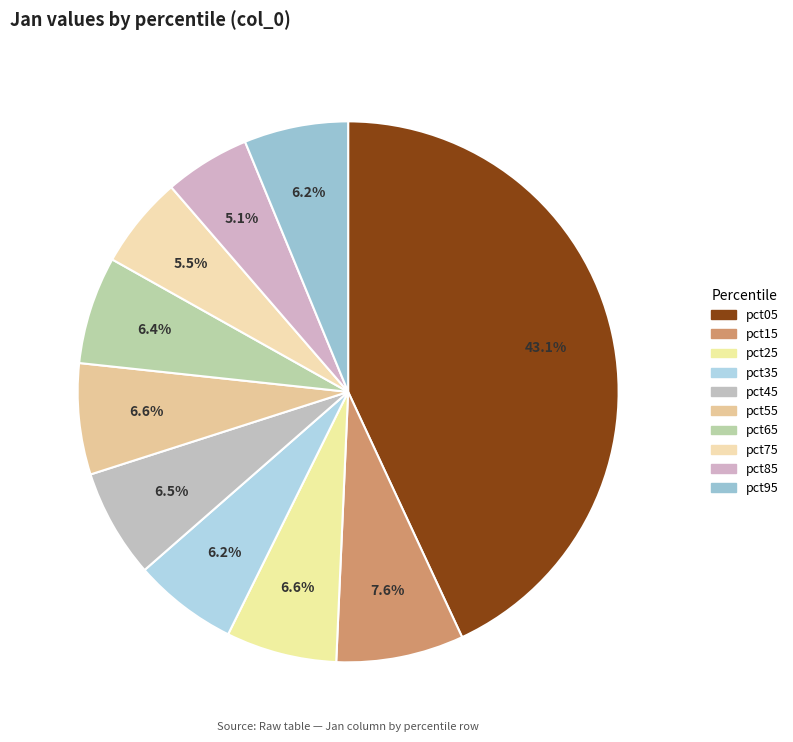

How many slices are in this pie chart?

10